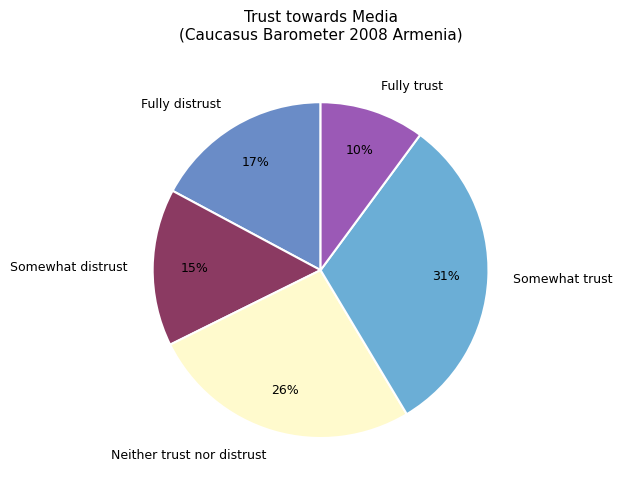

Do Somewhat trust and Fully distrust together represent more than half of the pie?

No